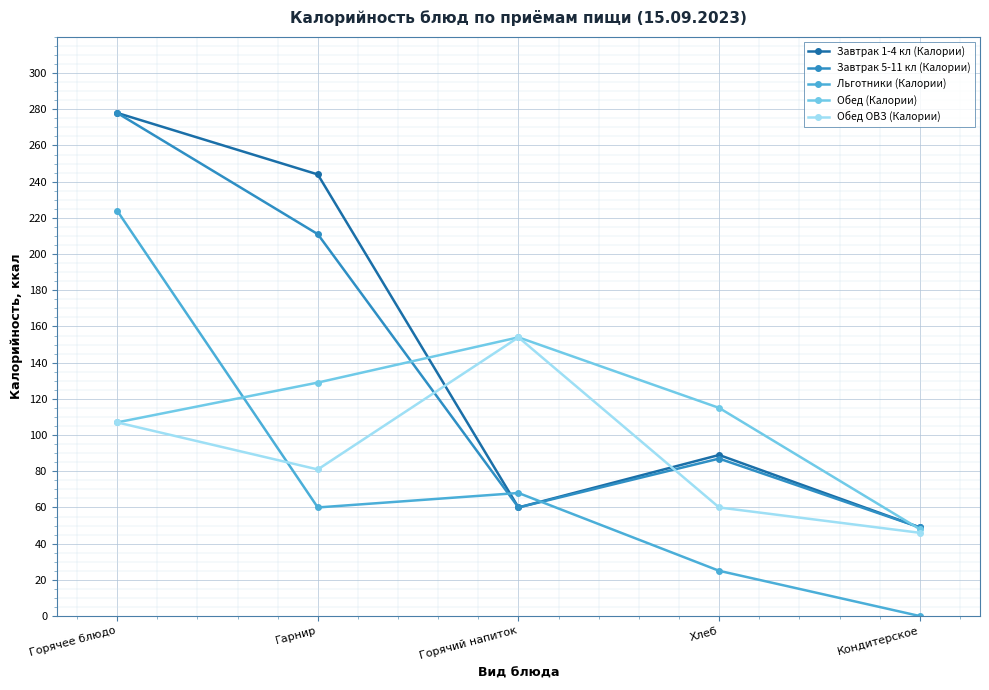

What is the value of the Обед (Калории) point at the 3rd from the left?

154